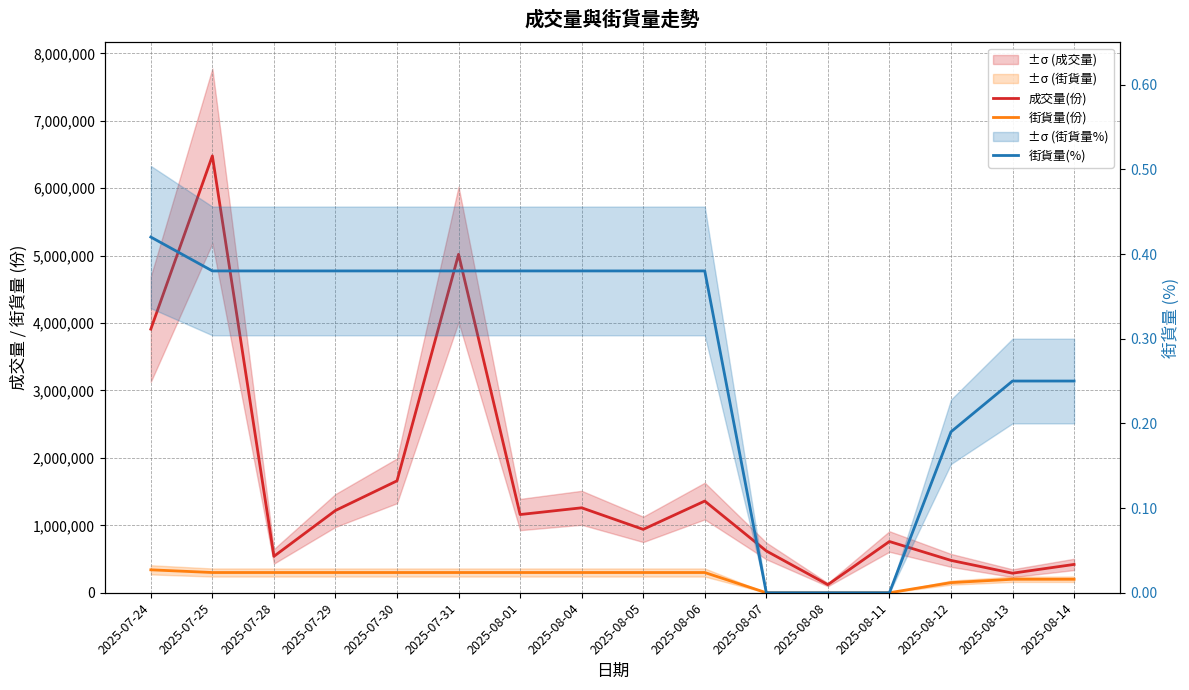

Rank the series at 2025-07-28 from highest to lowest value.

成交量(份), 街貨量(份), 街貨量(%)